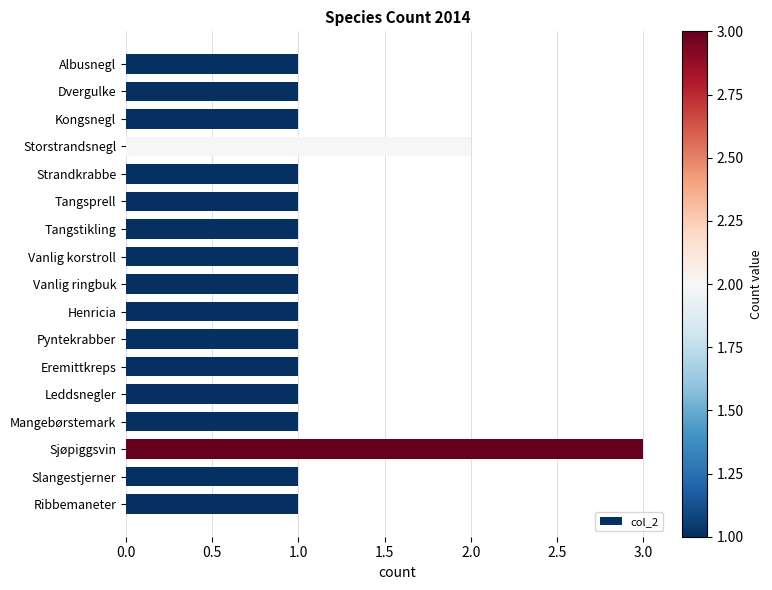

What is the sum of all values?

20